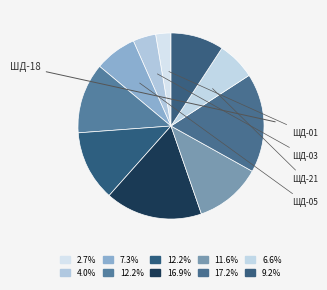

Is there any slice that represents more than half of the pie?

No